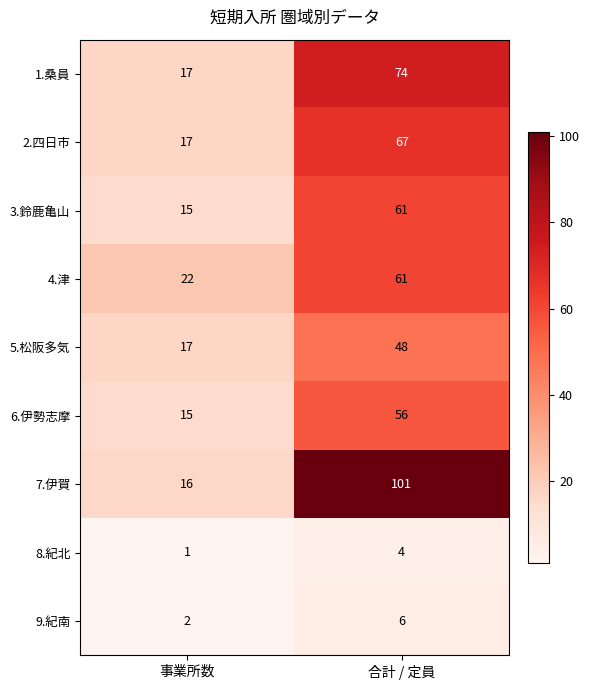

What is the total value across all series at 事業所数?

122